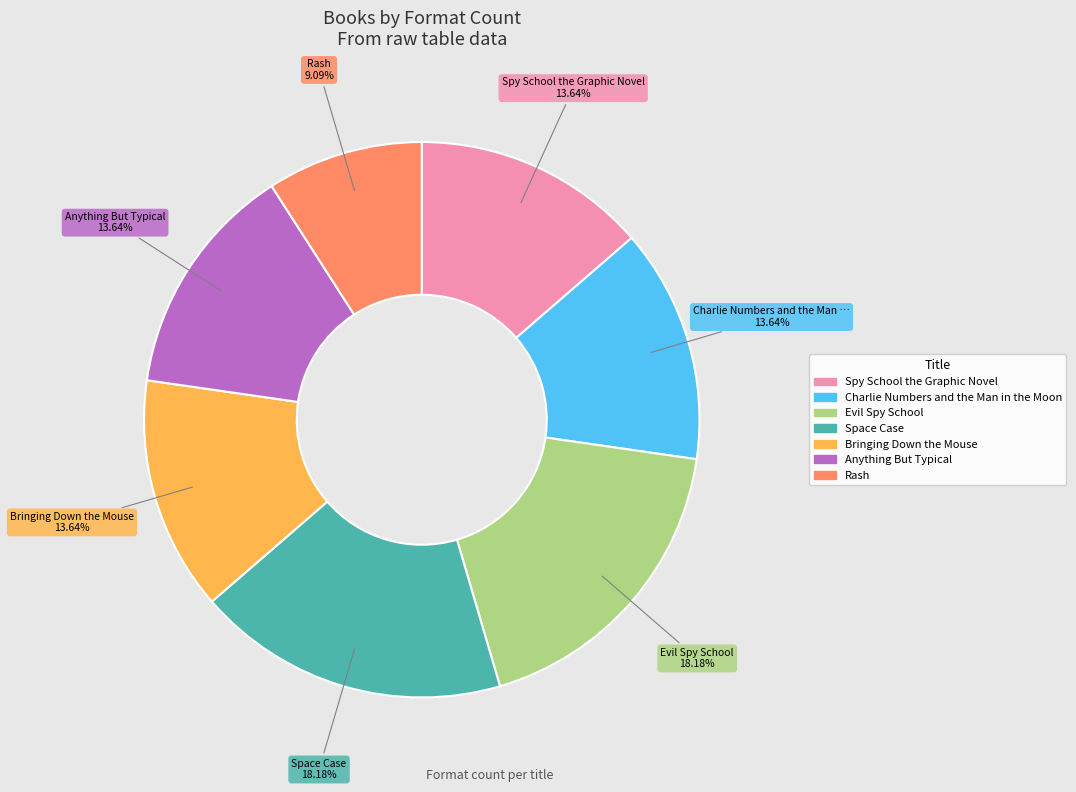

Count the number of slices in the pie.

7